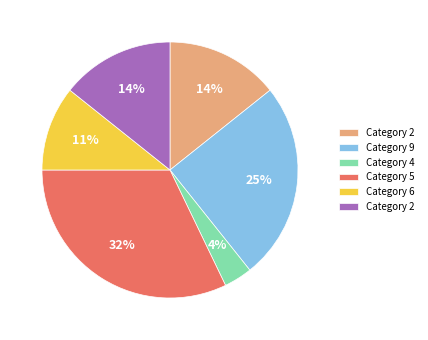

Is there a majority slice in this chart?

No